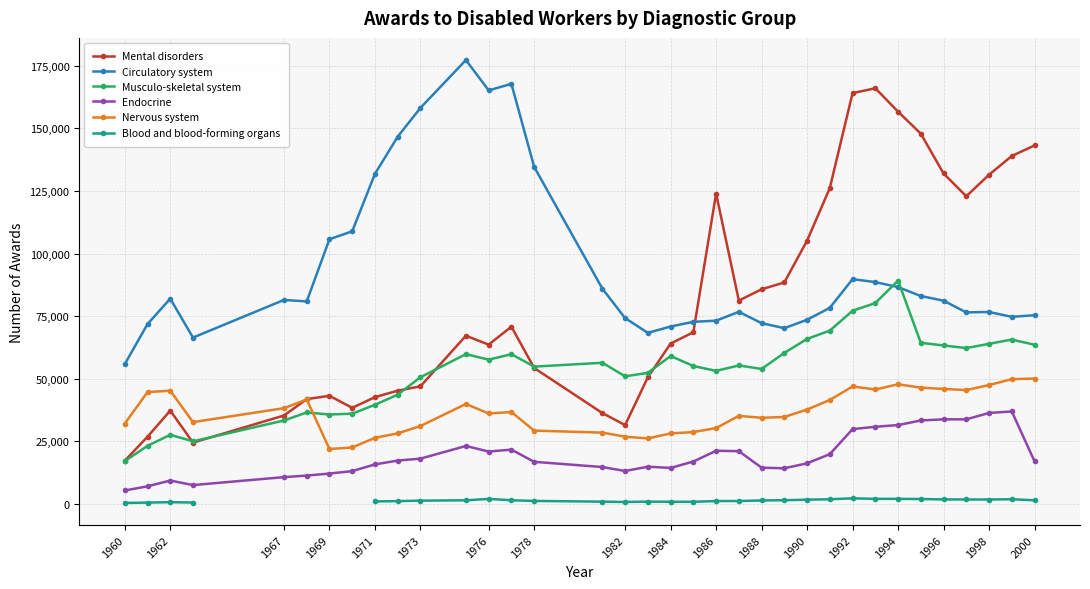

How many values in Blood and blood-forming organs are above zero?

31